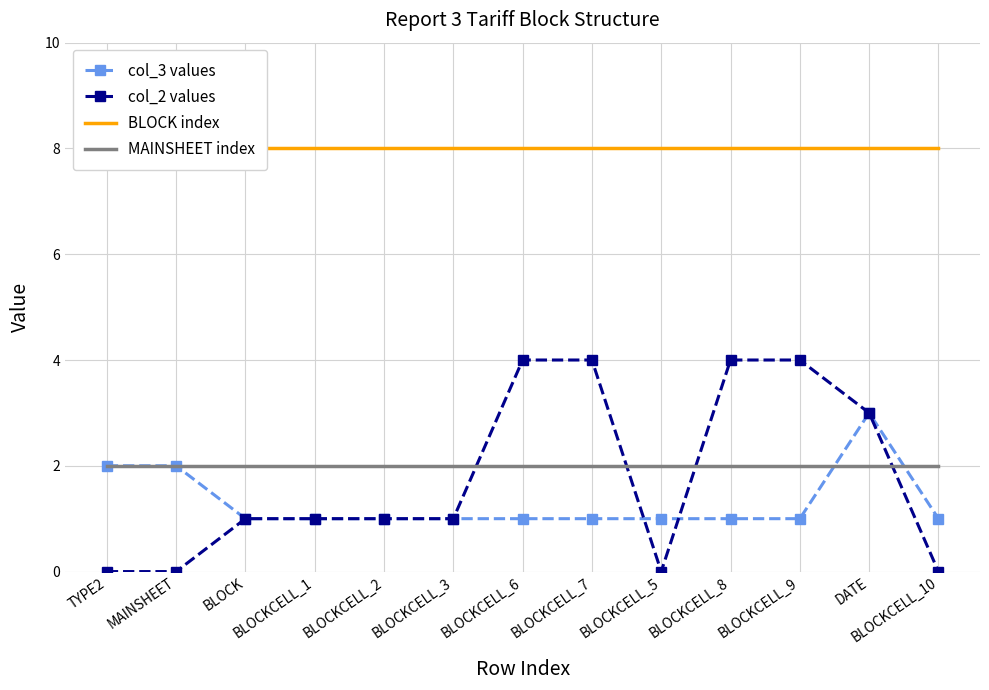

Reading left to right, list all the values displayed in this chart.

col_3 values: TYPE2=2	MAINSHEET=2	BLOCK=1	BLOCKCELL_1=1	BLOCKCELL_2=1	BLOCKCELL_3=1	BLOCKCELL_6=1	BLOCKCELL_7=1	BLOCKCELL_5=1	BLOCKCELL_8=1	BLOCKCELL_9=1	DATE=3	BLOCKCELL_10=1
col_2 values: TYPE2=0	MAINSHEET=0	BLOCK=1	BLOCKCELL_1=1	BLOCKCELL_2=1	BLOCKCELL_3=1	BLOCKCELL_6=4	BLOCKCELL_7=4	BLOCKCELL_5=0	BLOCKCELL_8=4	BLOCKCELL_9=4	DATE=3	BLOCKCELL_10=0
BLOCK index: TYPE2=8	MAINSHEET=8	BLOCK=8	BLOCKCELL_1=8	BLOCKCELL_2=8	BLOCKCELL_3=8	BLOCKCELL_6=8	BLOCKCELL_7=8	BLOCKCELL_5=8	BLOCKCELL_8=8	BLOCKCELL_9=8	DATE=8	BLOCKCELL_10=8
MAINSHEET index: TYPE2=2	MAINSHEET=2	BLOCK=2	BLOCKCELL_1=2	BLOCKCELL_2=2	BLOCKCELL_3=2	BLOCKCELL_6=2	BLOCKCELL_7=2	BLOCKCELL_5=2	BLOCKCELL_8=2	BLOCKCELL_9=2	DATE=2	BLOCKCELL_10=2